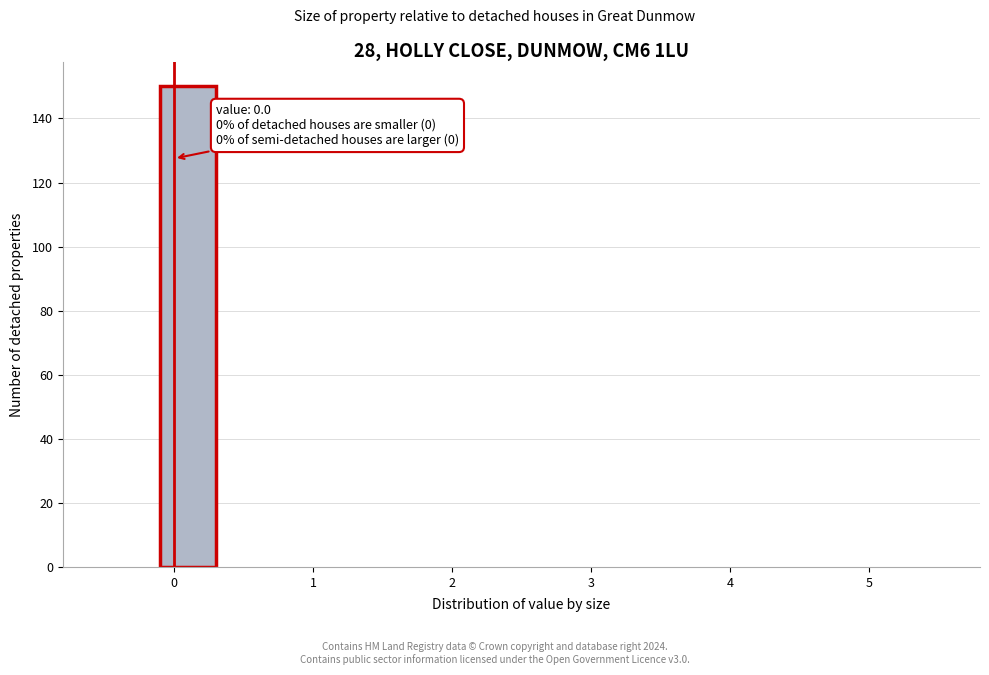

Which range on the x-axis has the tallest bar?

-0.1 to 0.3